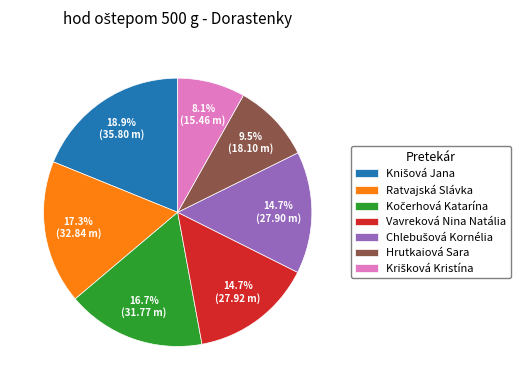

Does Vavreková Nina Natália account for over 50% of the chart?

No